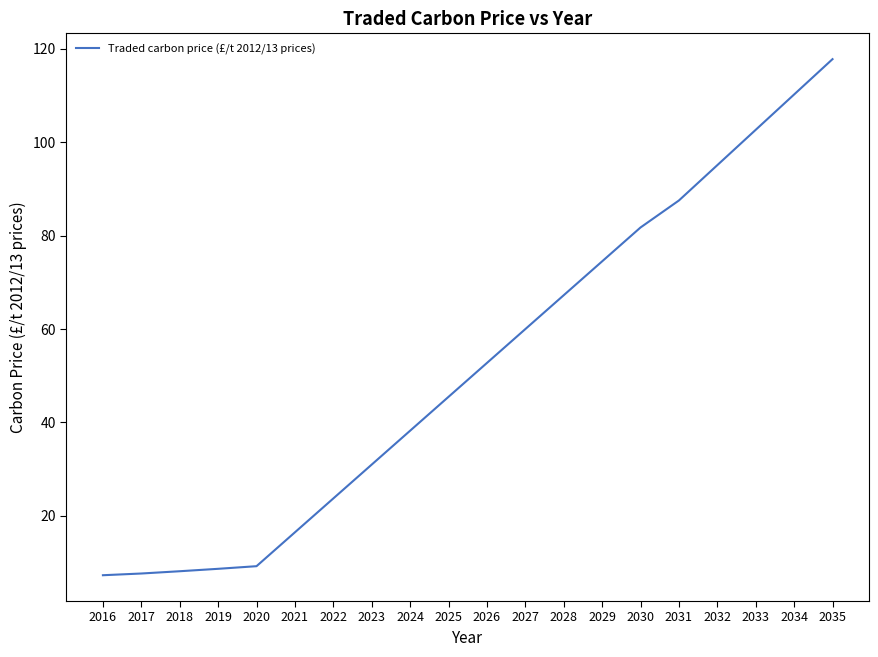

What is the difference between the maximum and second lowest values?

110.1